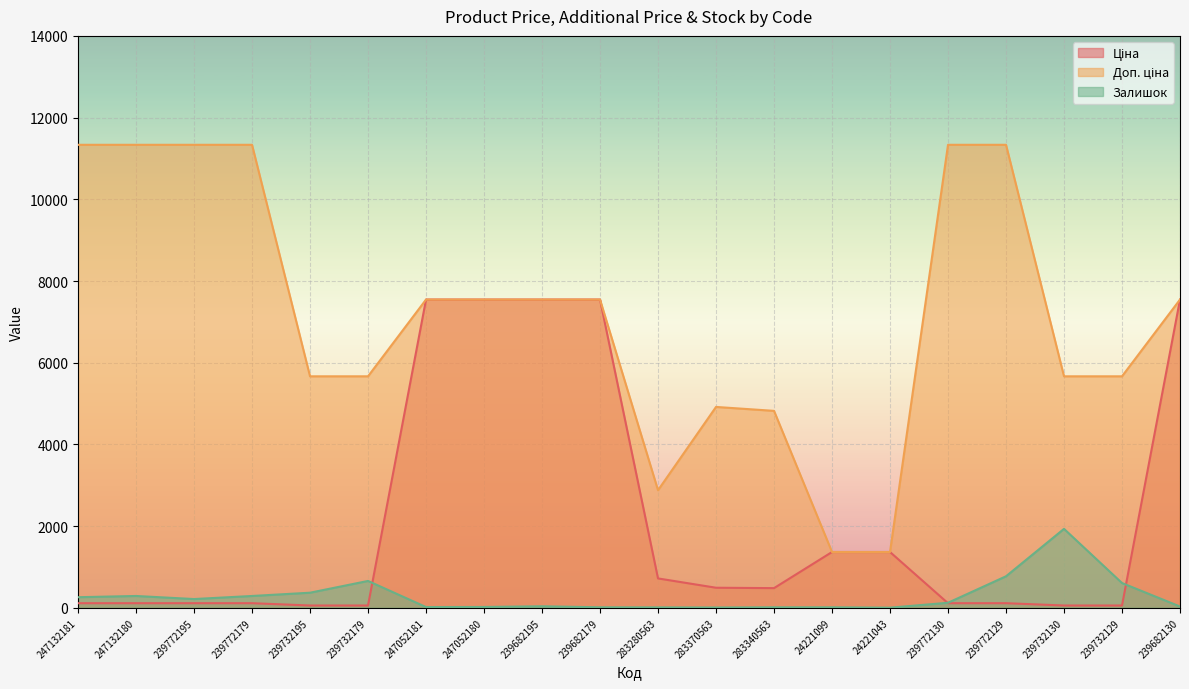

Reading right to left, what are all the values shown in this chart?

Ціна: 7545.9	56.7	56.7	113.3	113.3	1366.3	1366.3	482.1	491.7	719.6	7545.9	7545.9	7545.9	7545.9	56.7	56.7	113.3	113.3	113.3	113.3
Доп. ціна: 7545.9	5667.0	5667.0	11334.0	11334.0	1366.0	1366.0	4821.4	4917.4	2878.5	7545.9	7545.9	7545.9	7545.9	5667.0	5667.0	11334.0	11334.0	11334.0	11334.0
Залишок: 32.0	607.0	1933.0	772.0	124.0	4.0	13.0	13.0	8.0	11.0	13.0	38.0	21.0	19.0	658.0	370.0	290.0	215.0	290.0	260.0